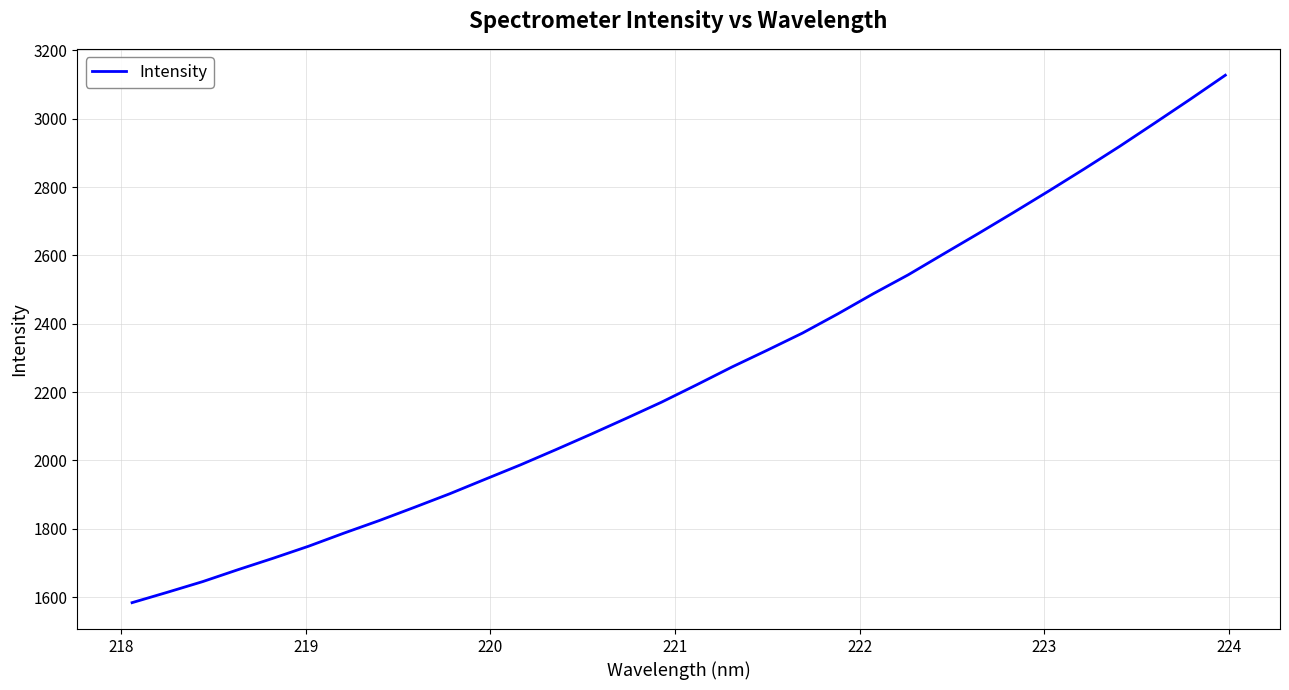

What is the minimum value shown in the chart?

1583.9